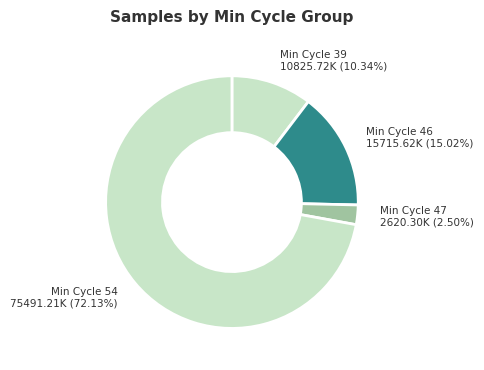

Between Min Cycle 47 2620.30K (2.50%) and Min Cycle 54 75491.21K (72.13%), which is larger?

Min Cycle 54 75491.21K (72.13%)